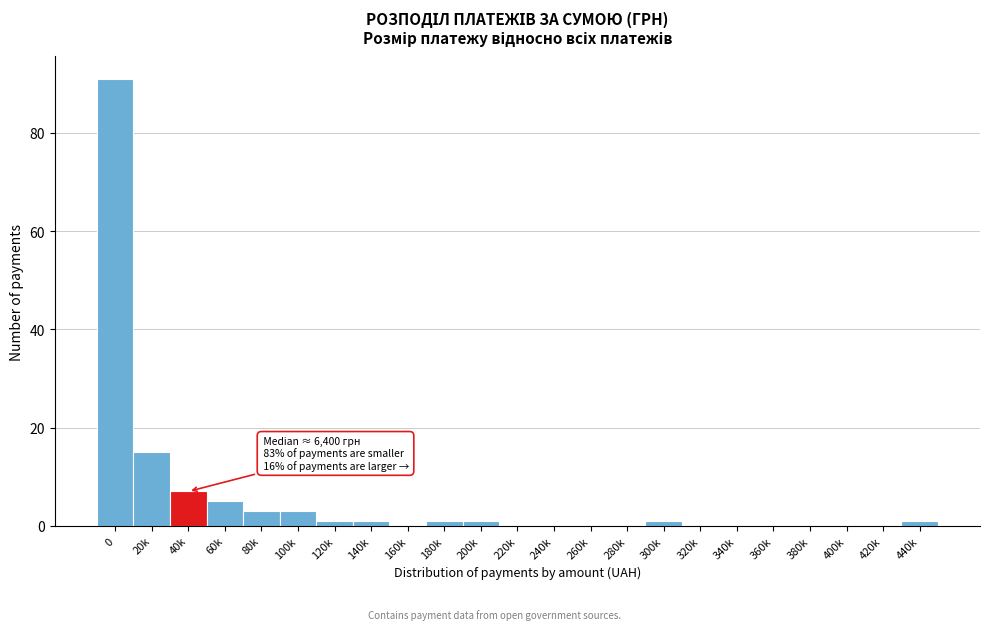

Reading left to right, transcribe all the data shown in this chart.

0=91	20k=15	40k=7	60k=5	80k=3	100k=3	120k=1	140k=1	160k=0	180k=1	200k=1	220k=0	240k=0	260k=0	280k=0	300k=1	320k=0	340k=0	360k=0	380k=0	400k=0	420k=0	440k=1